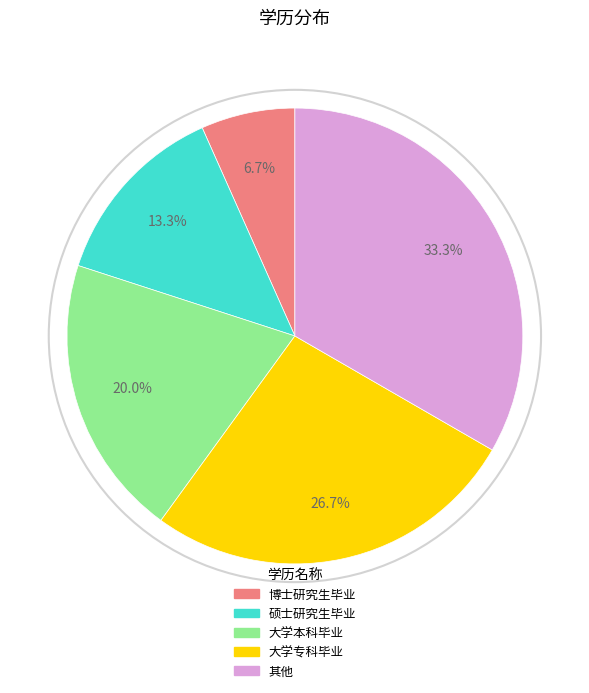

To the nearest percent, what is the combined percentage of 其他 and 博士研究生毕业?

40%